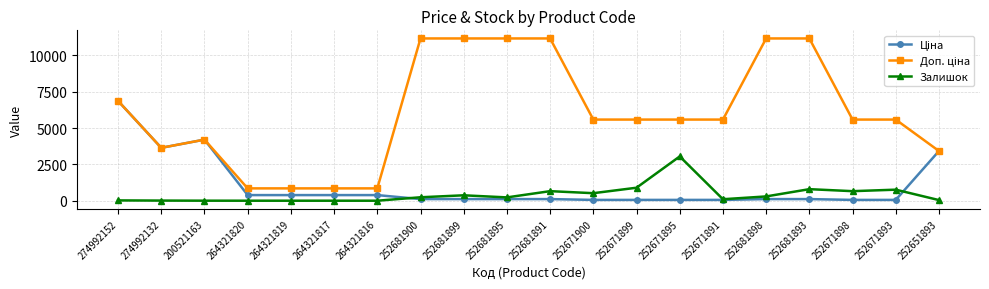

True or false: Залишок has more than 1 points higher than both neighbors.

True